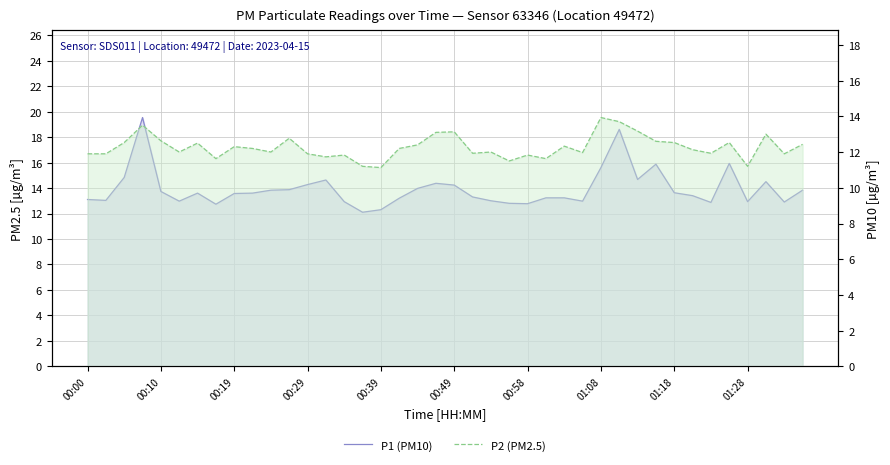

What is the maximum value shown in the chart?

19.5